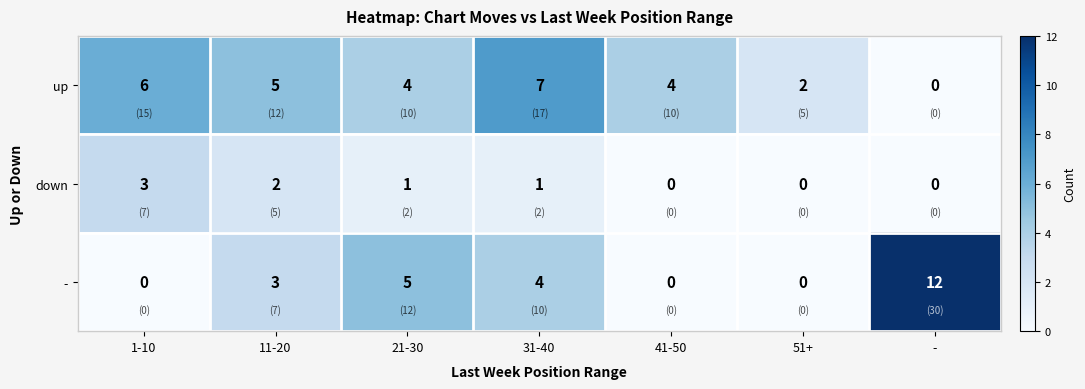

Rank the series by their maximum value, from highest to lowest.

-, up, down